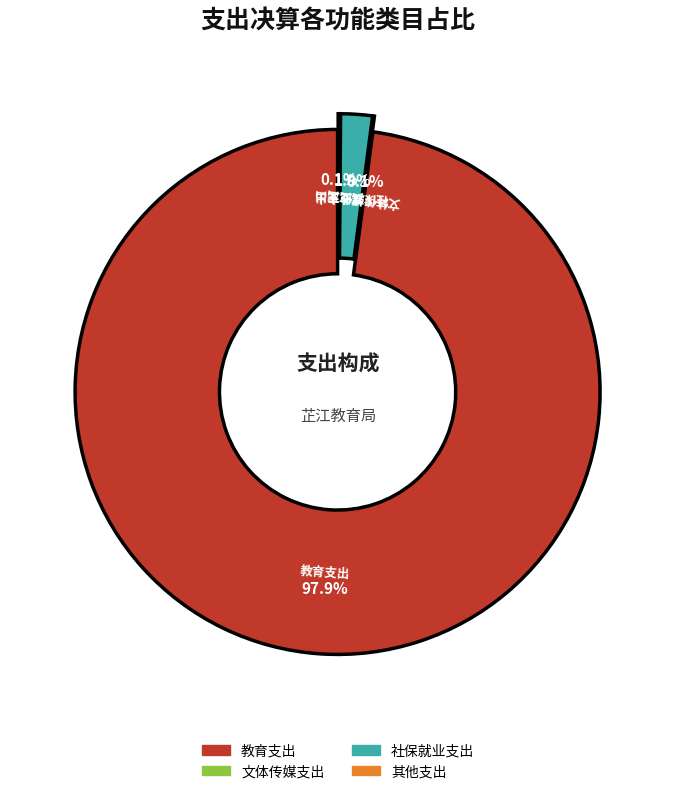

What percentage do 教育支出 and 社保就业支出 together represent?

99.8%